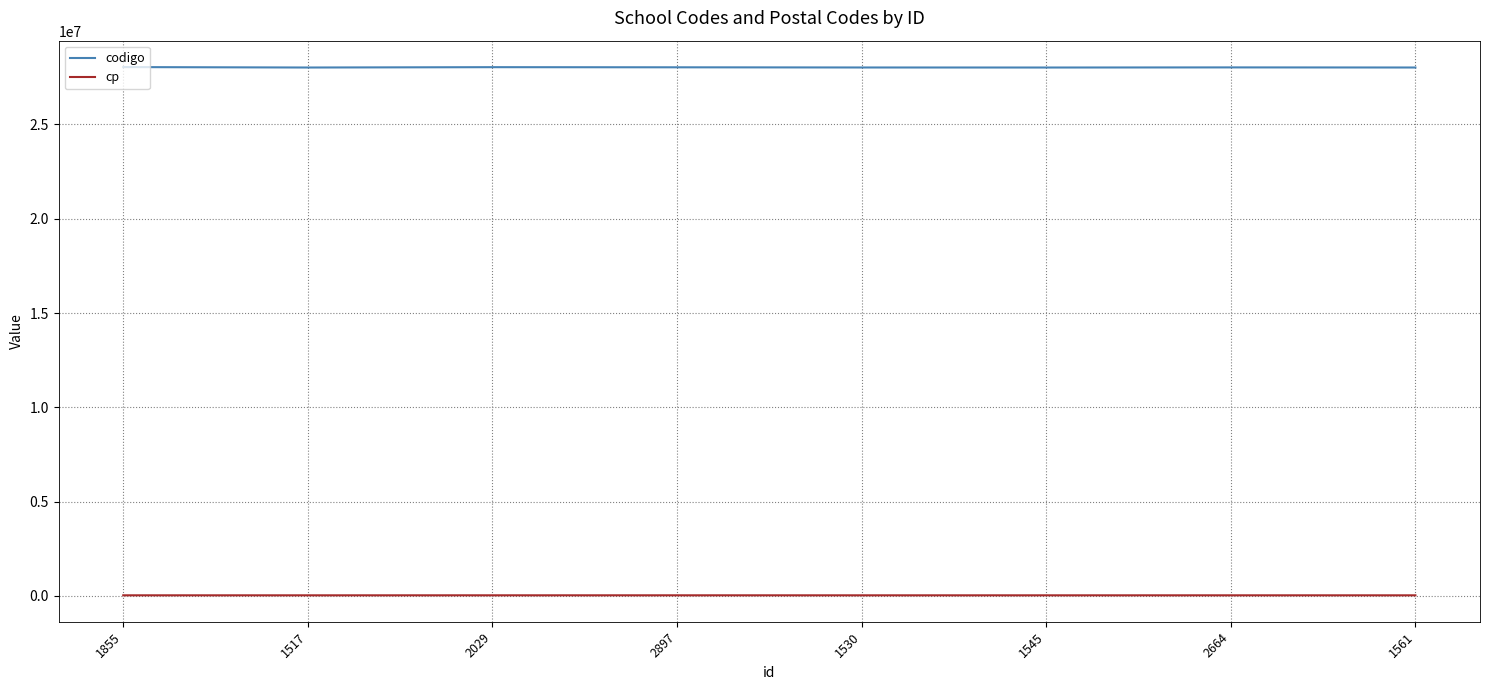

What is the minimum value for codigo?

28019351